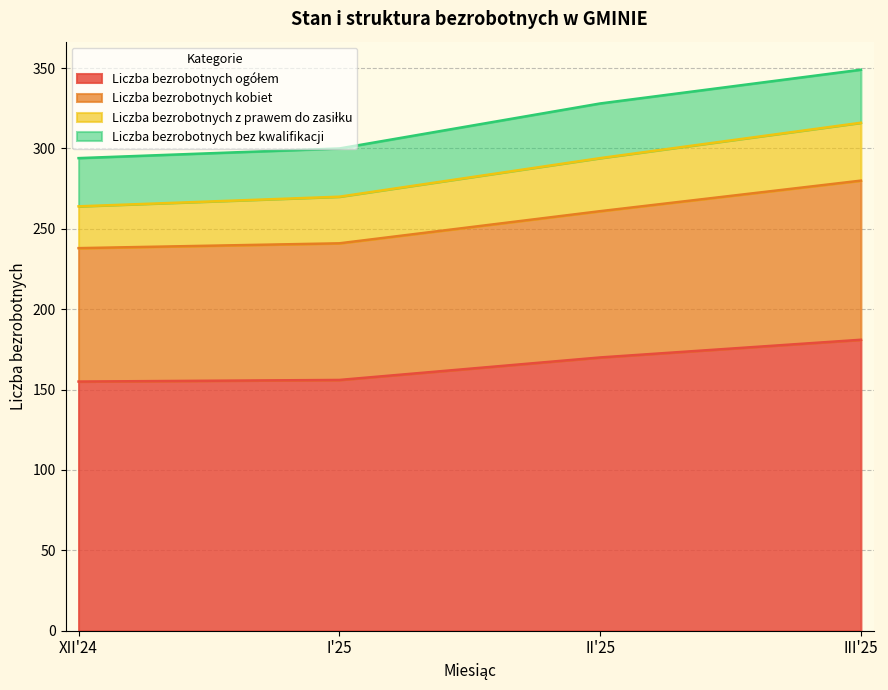

The Liczba bezrobotnych ogółem series shows 155 at XII'24. True or false?

True